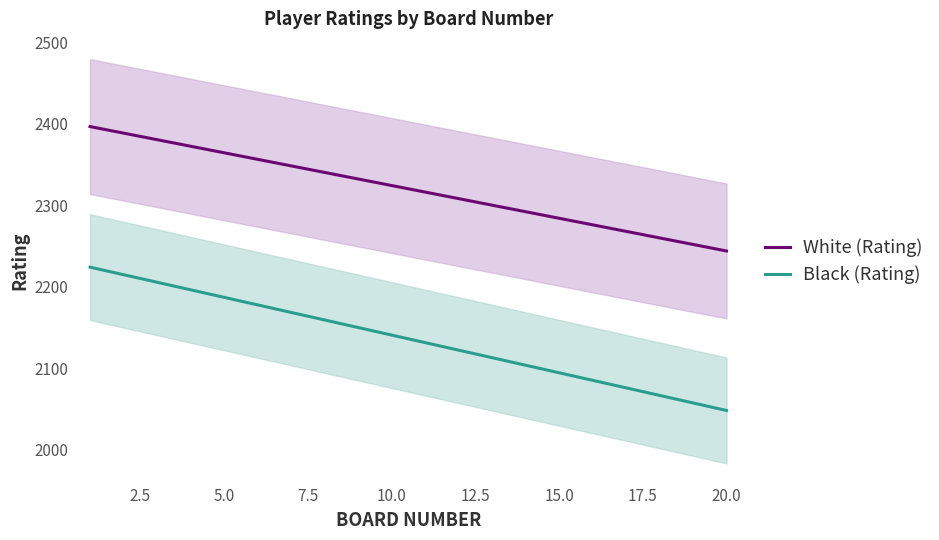

True or false: Black (Rating) and White (Rating) intersect in this chart.

False